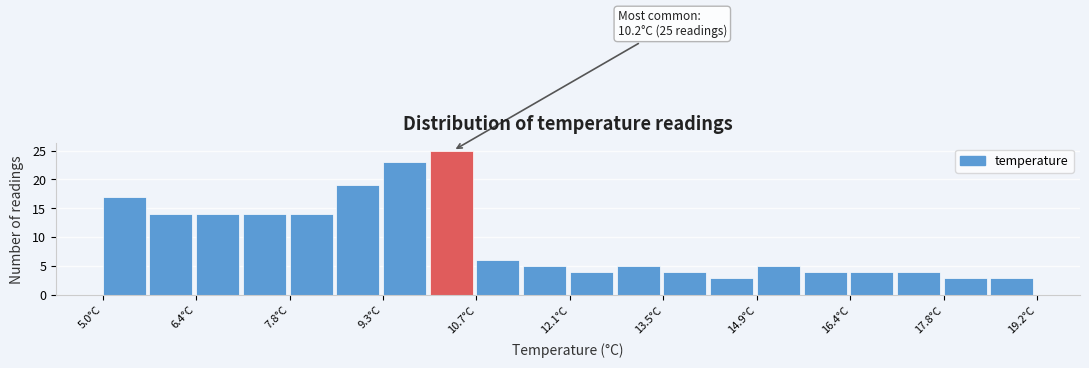

Around what value on the x-axis is the tallest bar? Give the approximate position of its centre, as read against the axis.

10.2